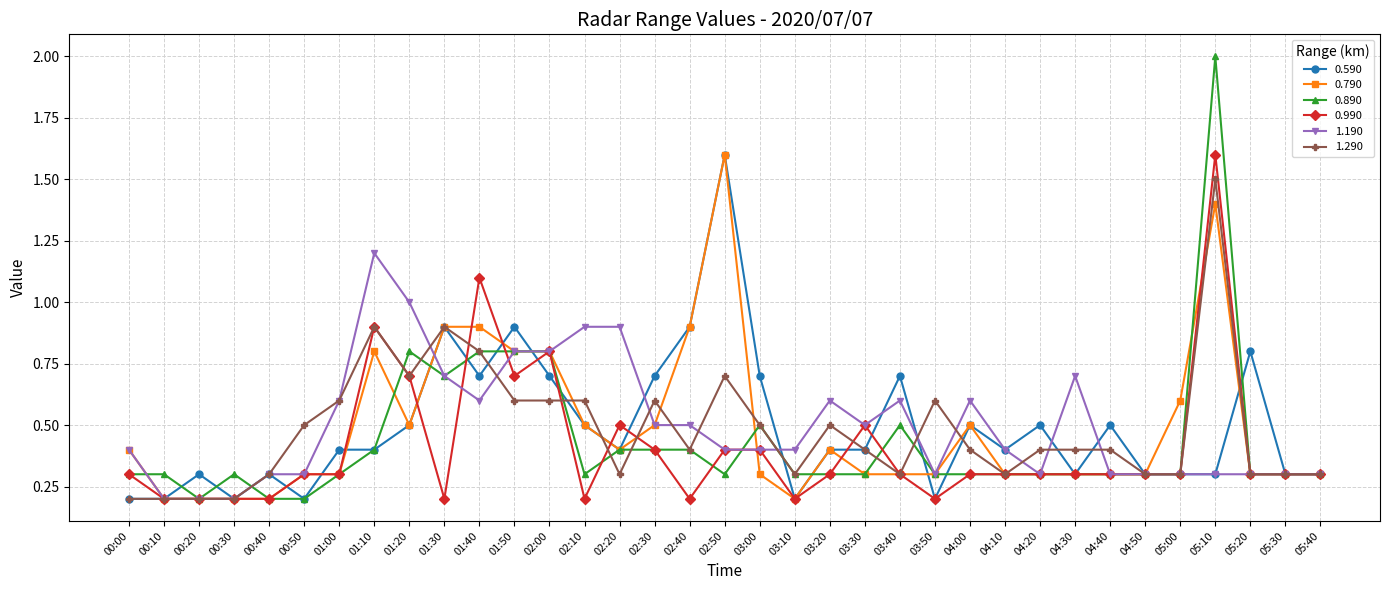

At which category does 0.890 reach its first local valley?

00:20